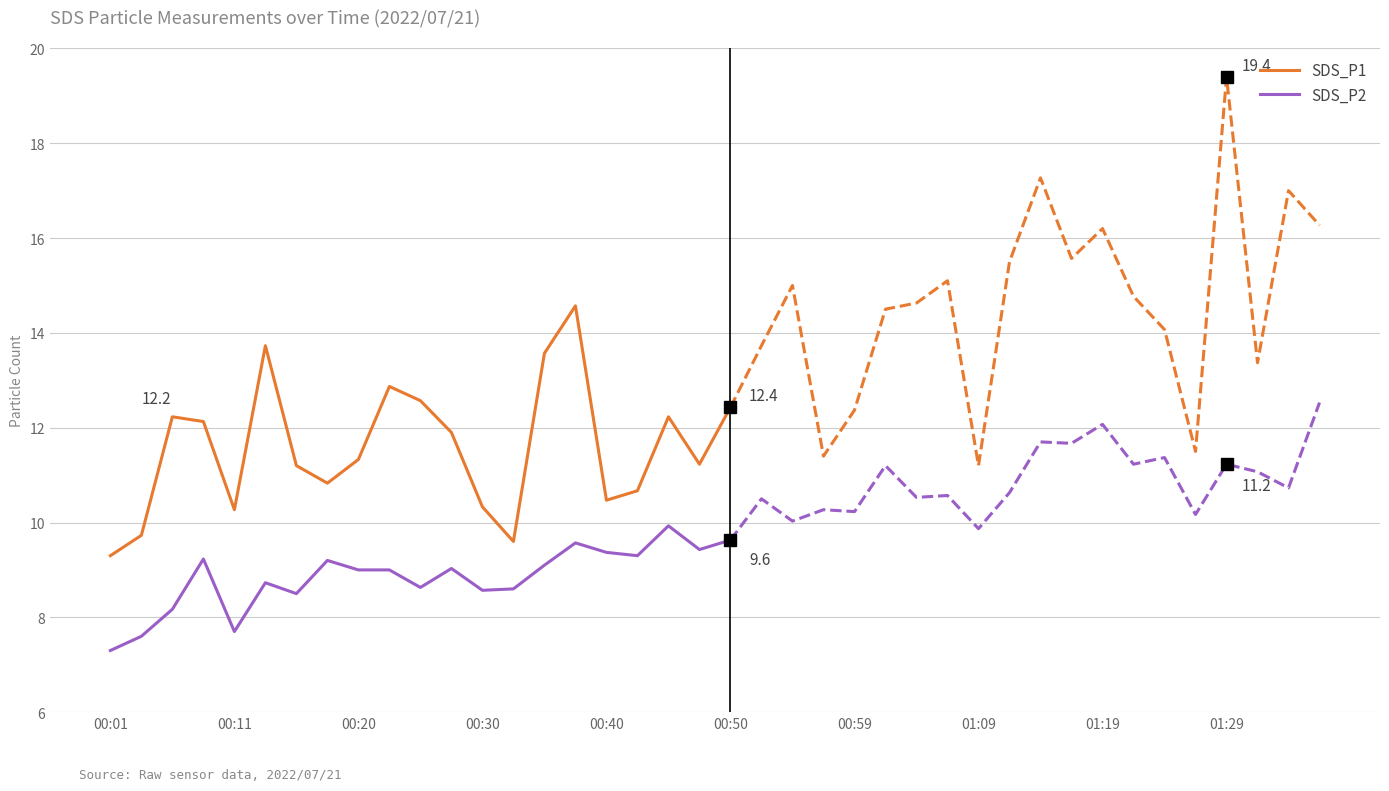

How many categories are shown in the chart?

21